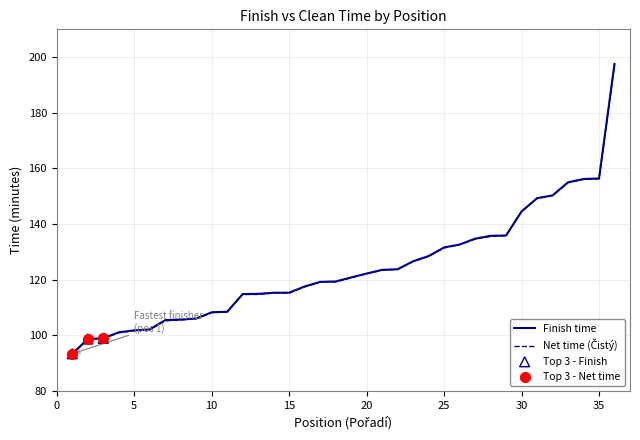

Which series has the widest spread of values?

Finish time